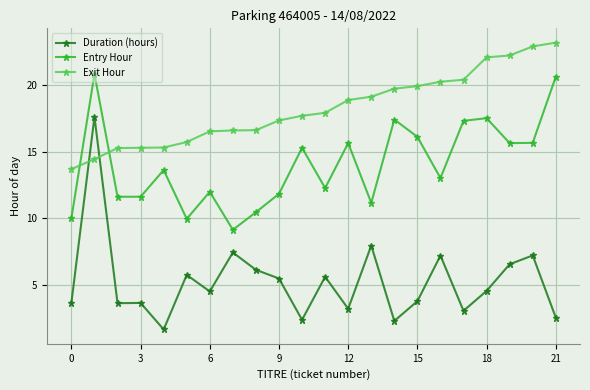

What is the average value of the Exit Hour series?

18.2